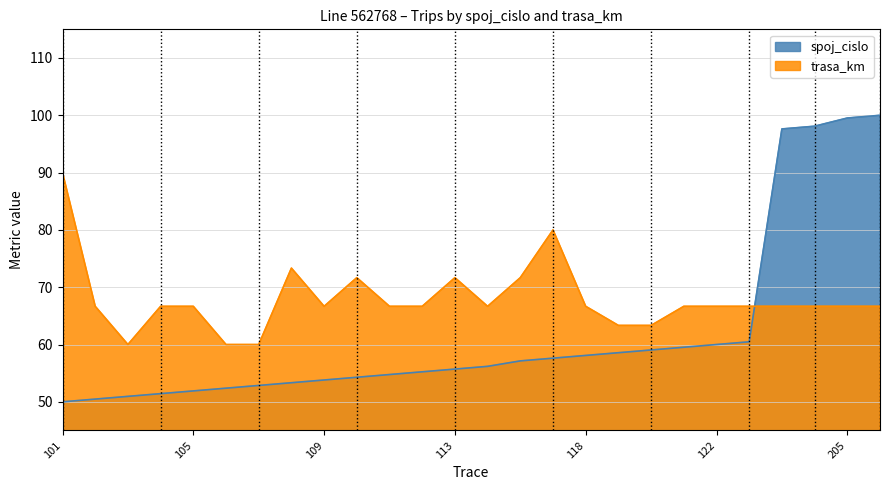

List the series in order of their overall mean, lowest first.

spoj_cislo, trasa_km